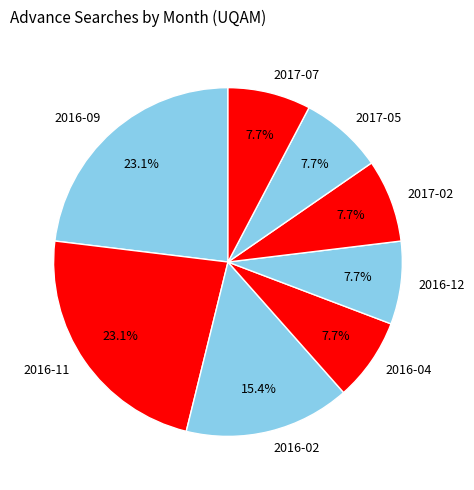

Is it true that 2017-02 is 8% of the pie?

True